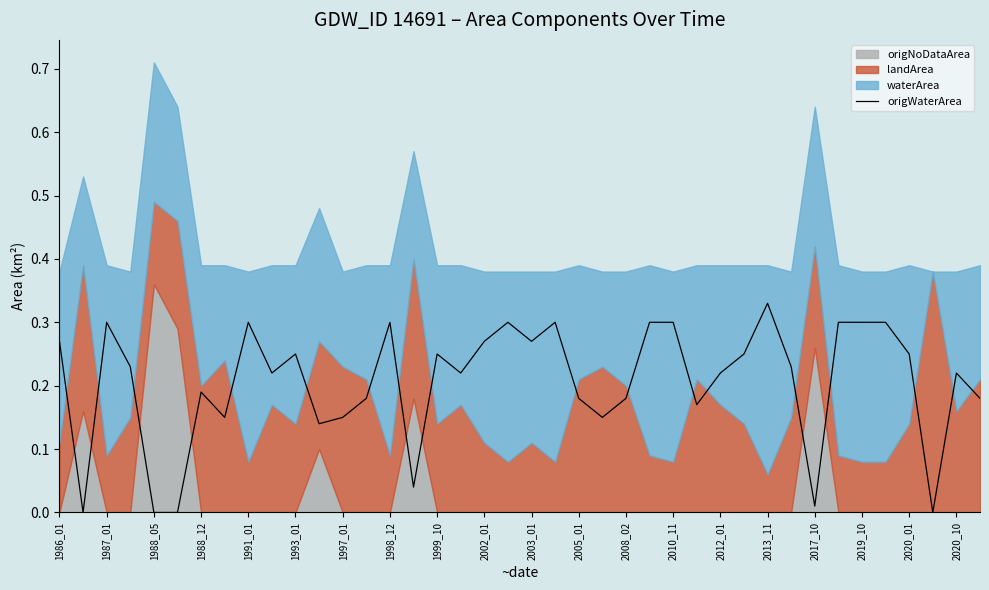

How many values exceed 0?

36